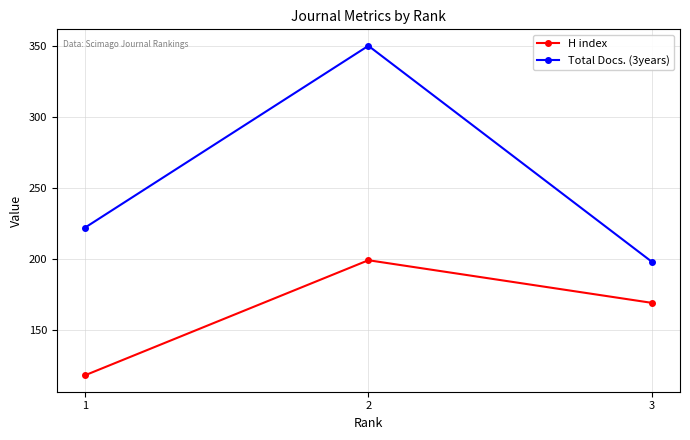

What is the sum of the Total Docs. (3years) values at 2 and 1?

572